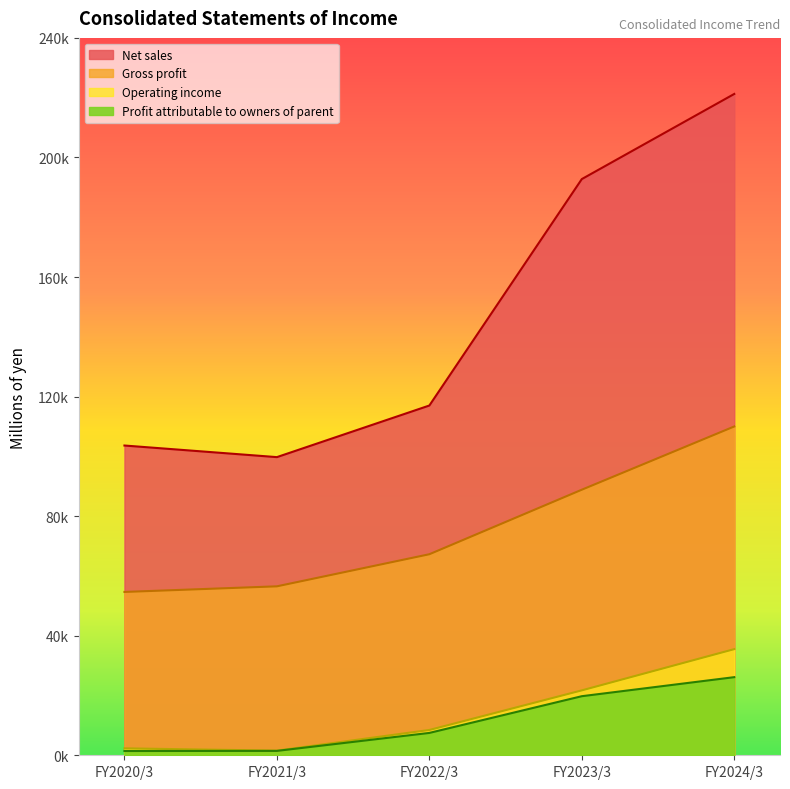

True or false: Operating income has more than 0 points higher than both neighbors.

False